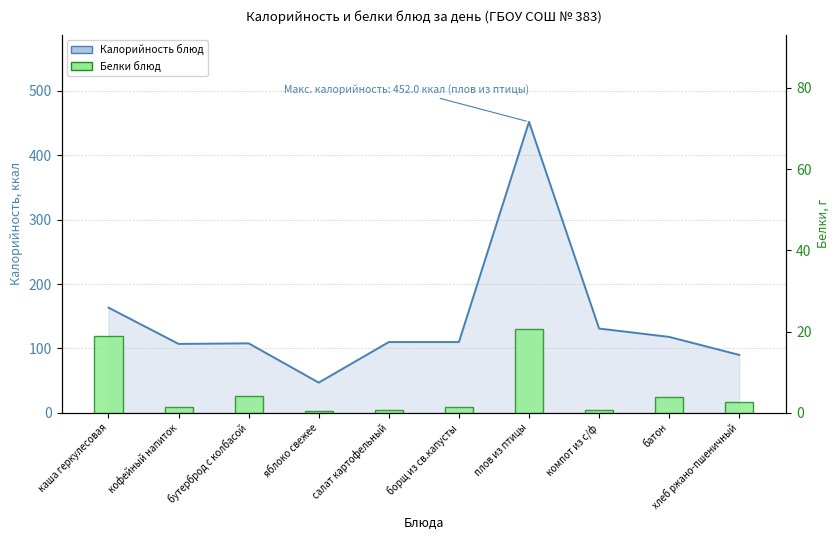

Between кофейный напиток and батон, which is larger?

батон